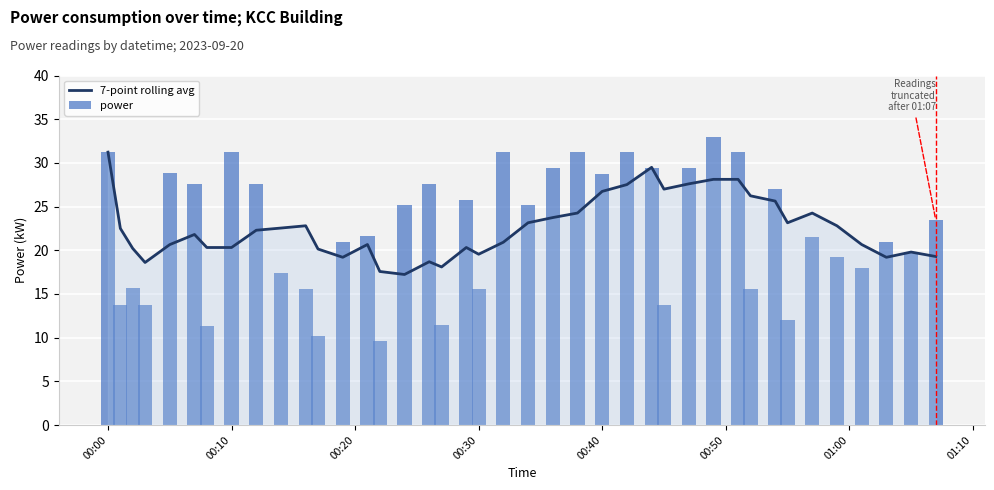

Rank the series by their maximum value, from lowest to highest.

7-point rolling avg, power